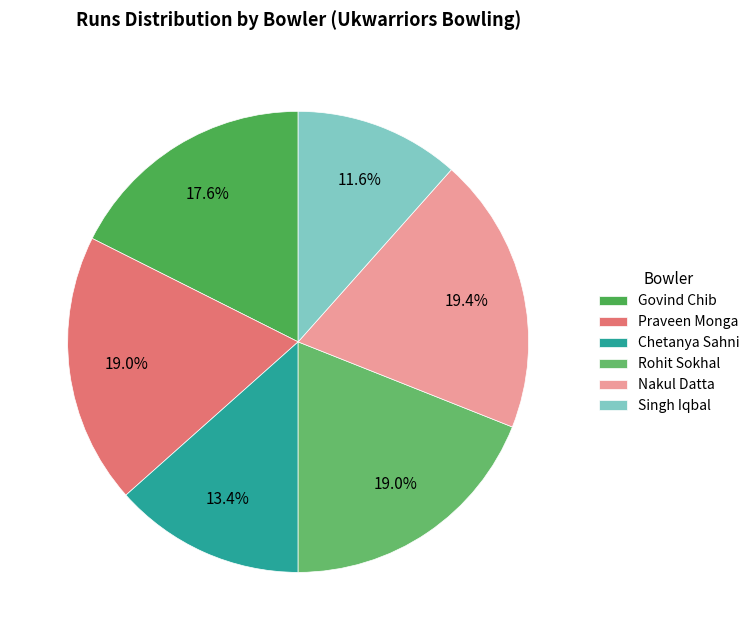

Is there any slice that represents more than half of the pie?

No